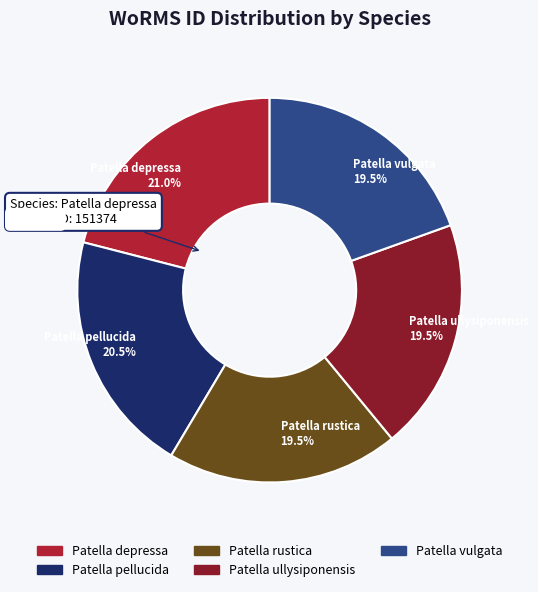

Which has a higher value, Patella depressa or Patella rustica?

Patella depressa